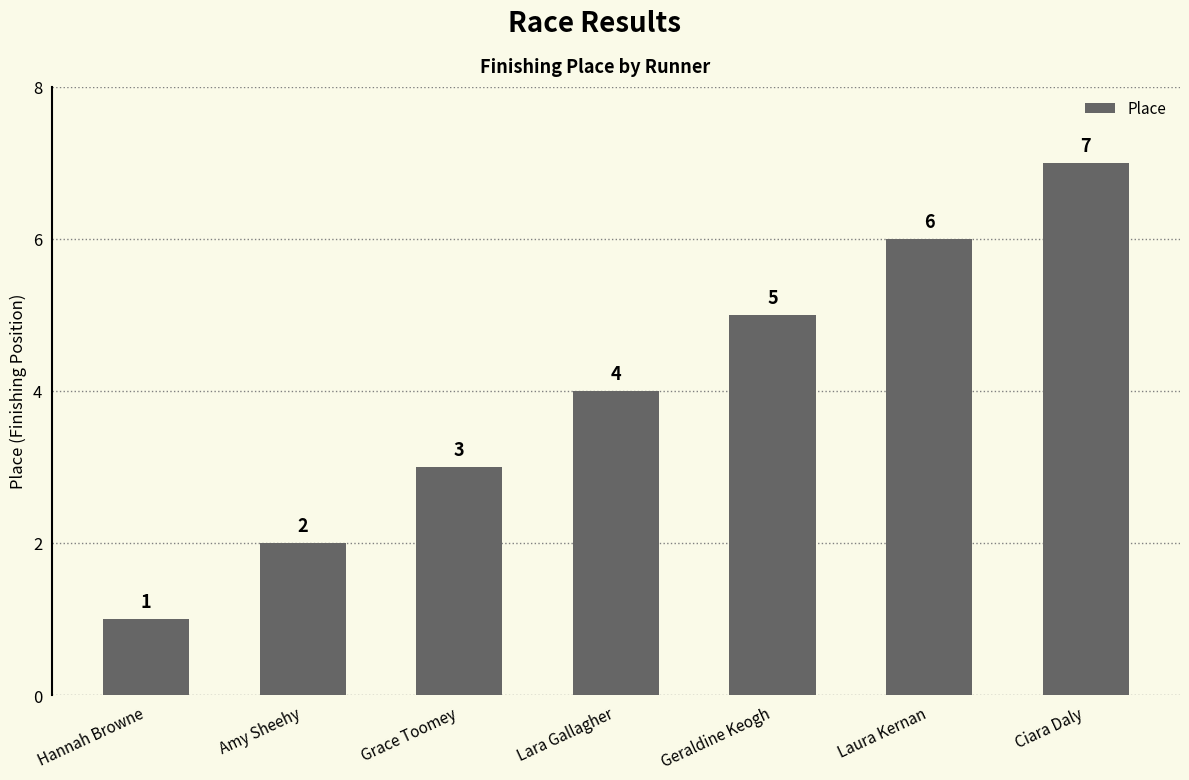

Reading left to right, what are all the values shown in this chart?

1	2	3	4	5	6	7